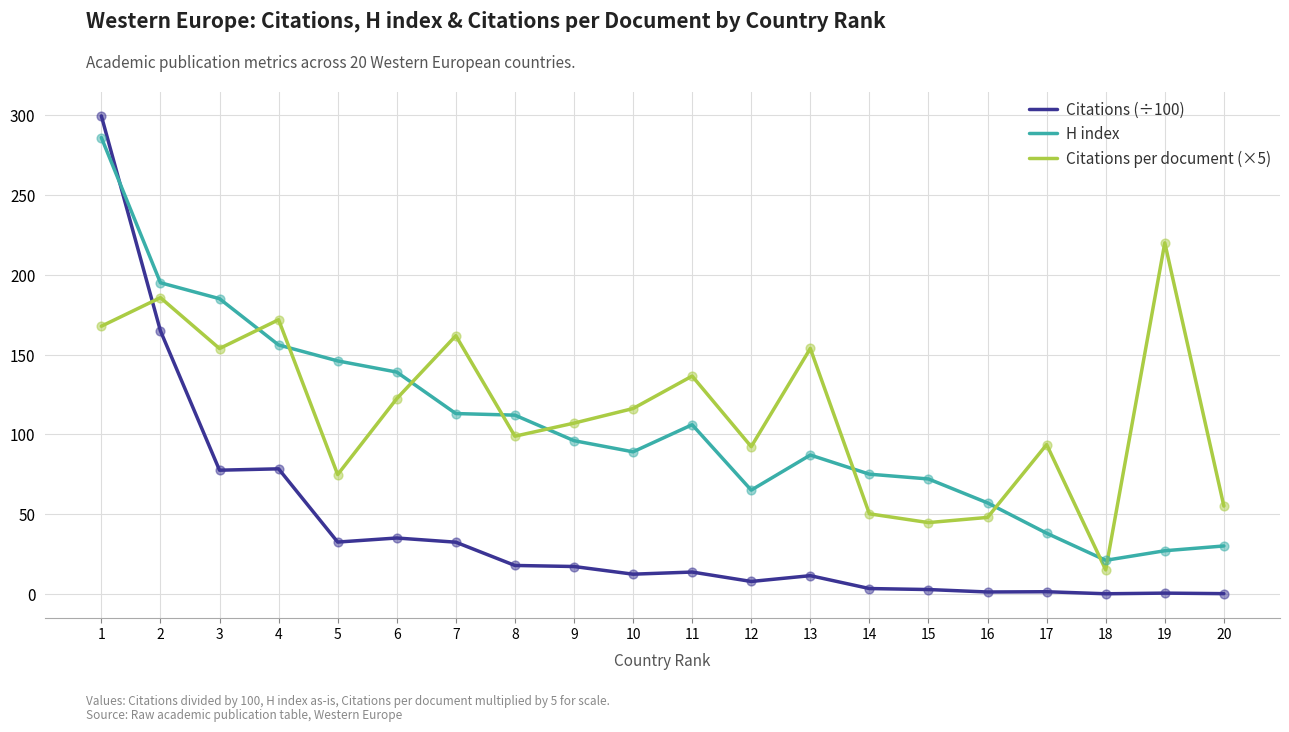

What are all the series names shown in the legend?

Citations (÷100), H index, Citations per document (×5)